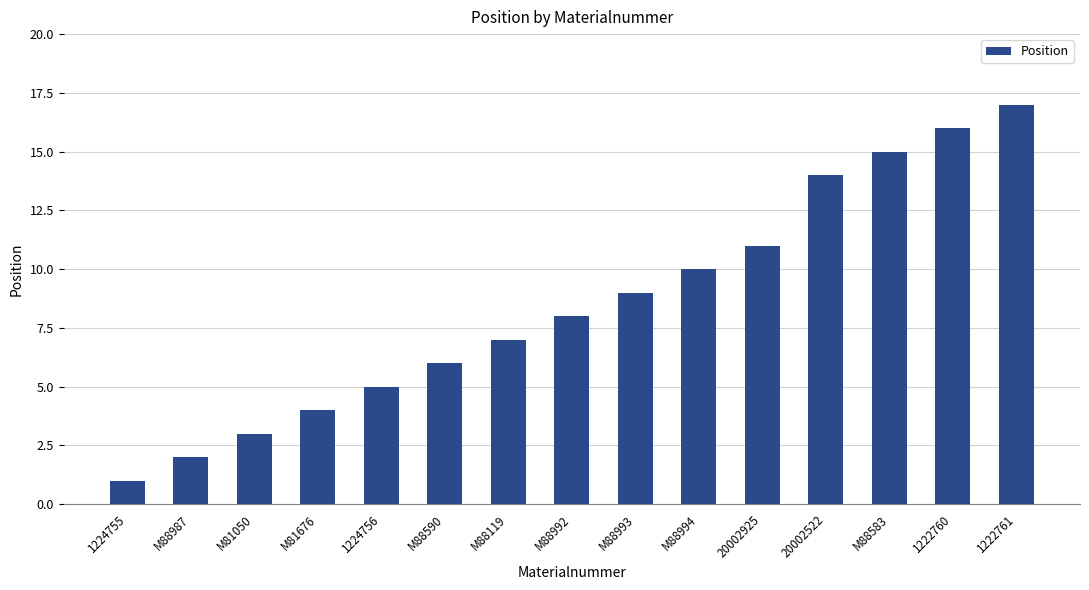

How many bars are there in total?

15